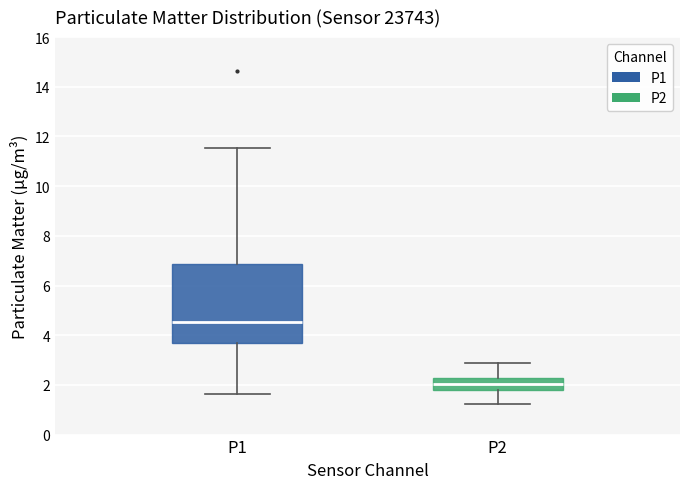

Comparing the boxes themselves (not the whiskers), which one is the tallest?

P1